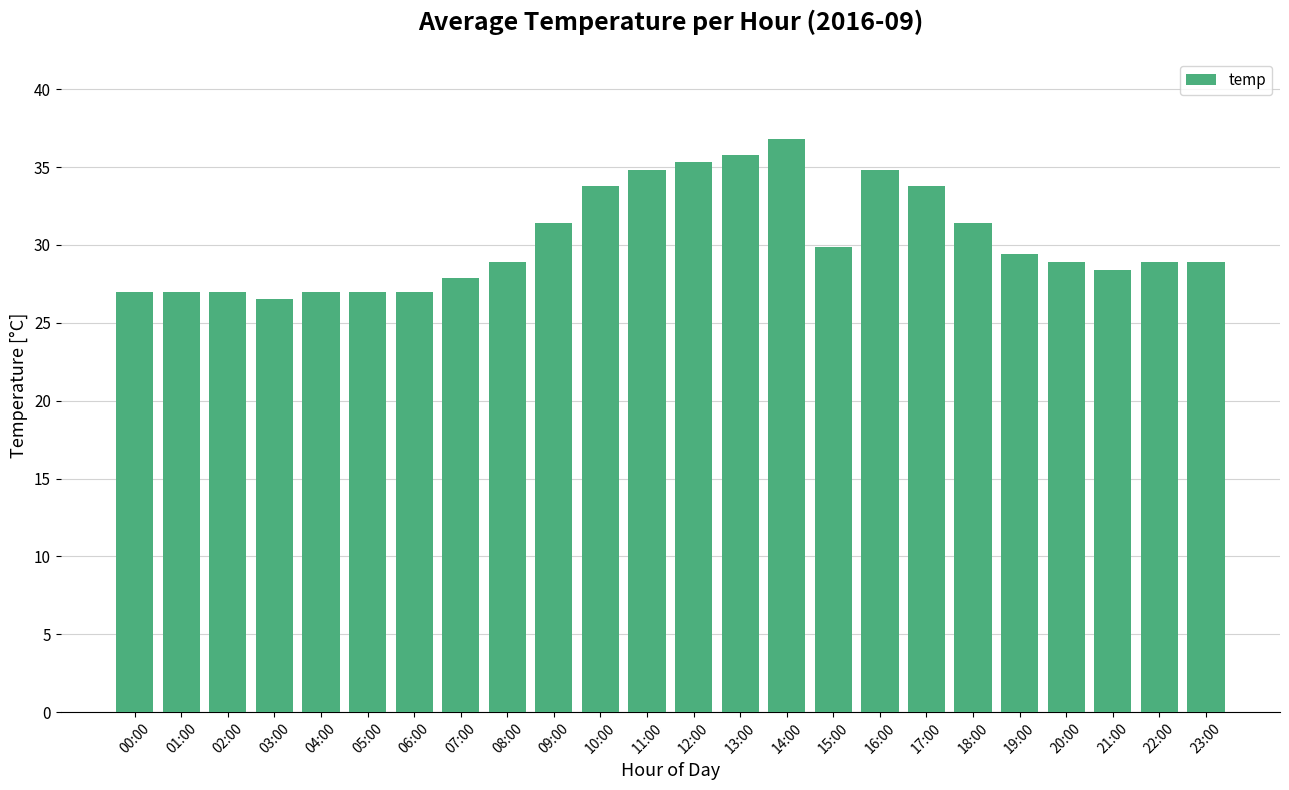

The chart shows a value of 36.5 at 05:00. True or false?

False